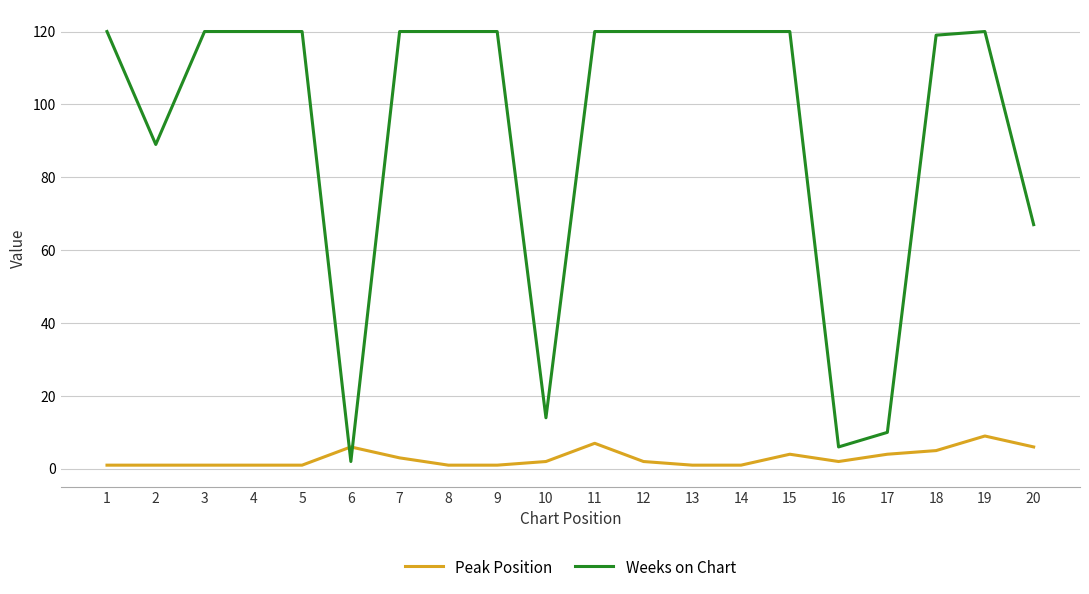

The Weeks on Chart series shows 119 at 18. True or false?

True